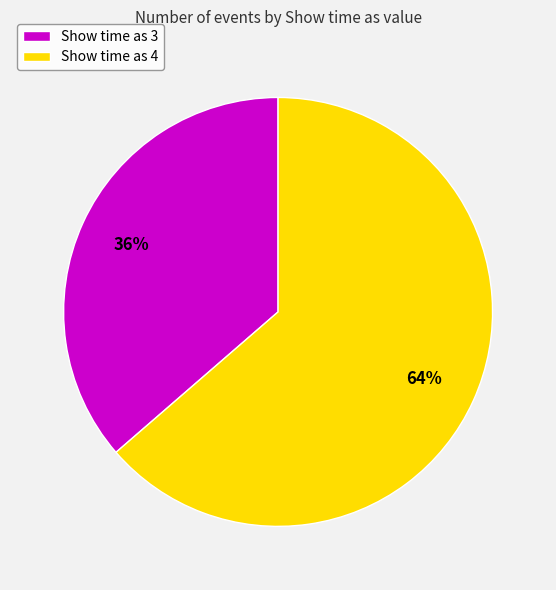

Do Show time as 4 and Show time as 3 together represent more than half of the pie?

Yes